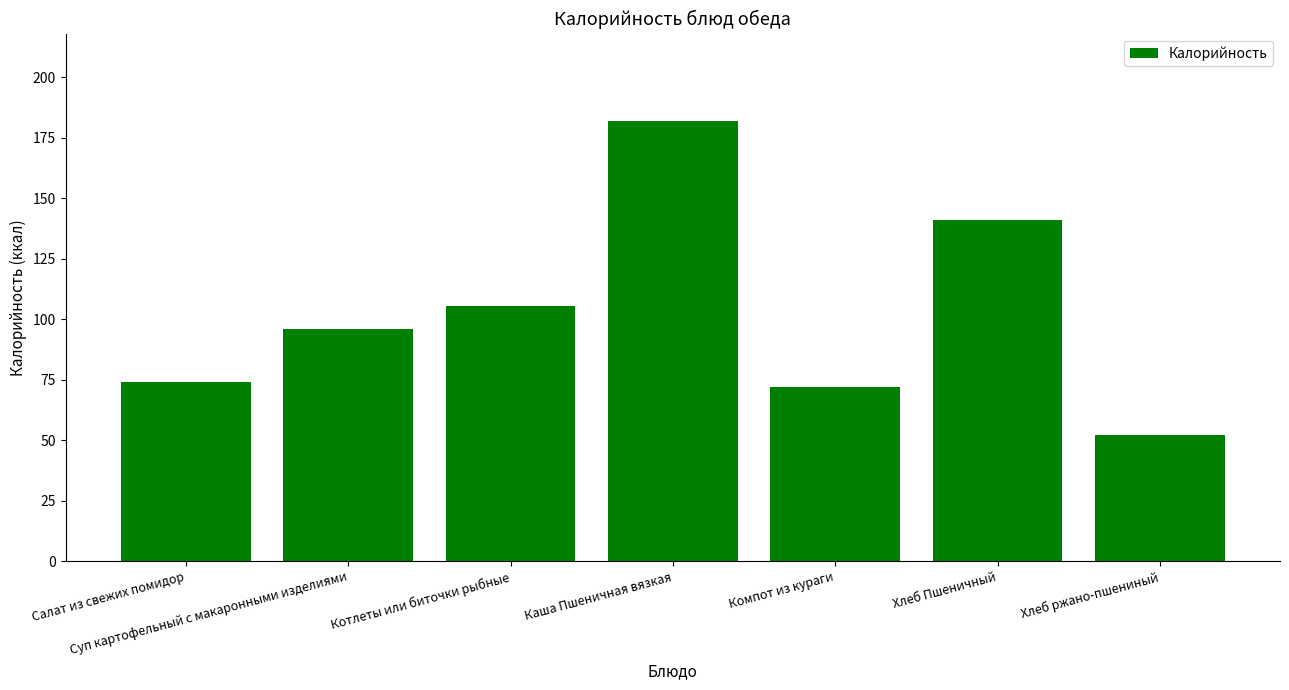

What is the sum of all values?

722.6